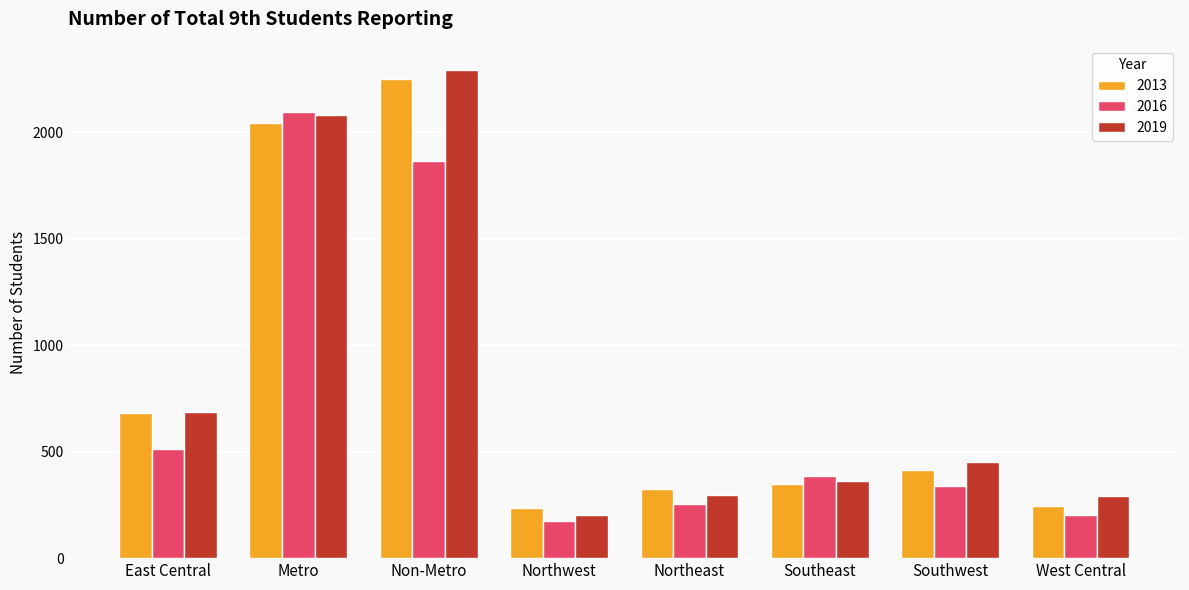

What is the label of the 3rd bar from the right?

Southeast